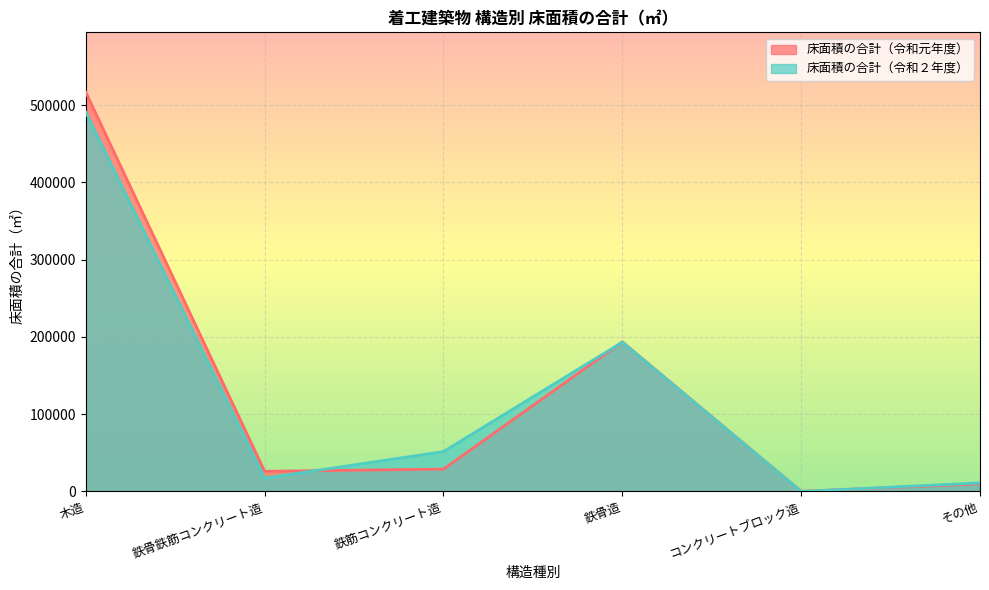

In 床面積の合計（令和元年度）, how many points are higher than both neighbors (excluding endpoints)?

1